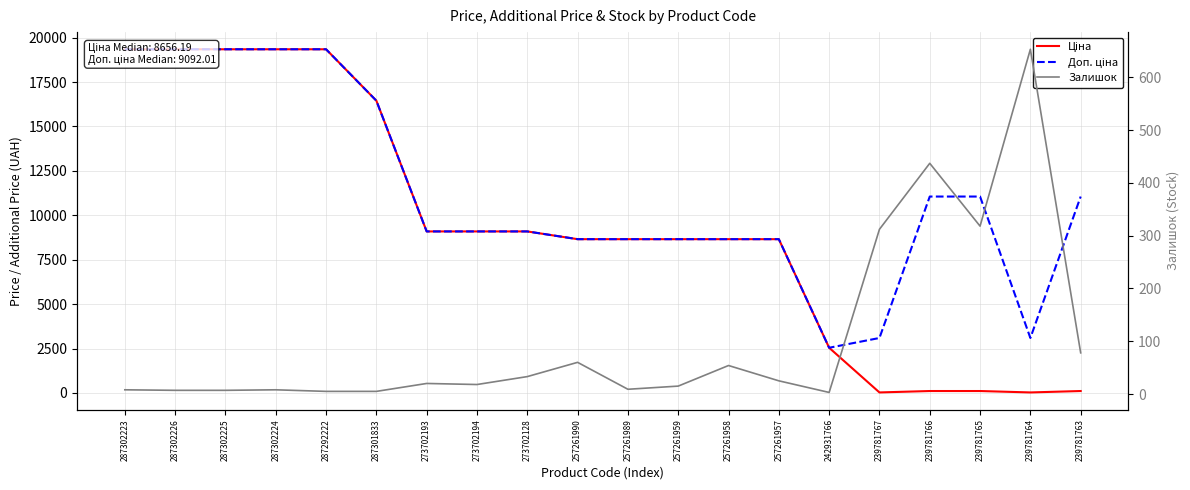

What is the sum of all Доп. ціна values?

225621.5